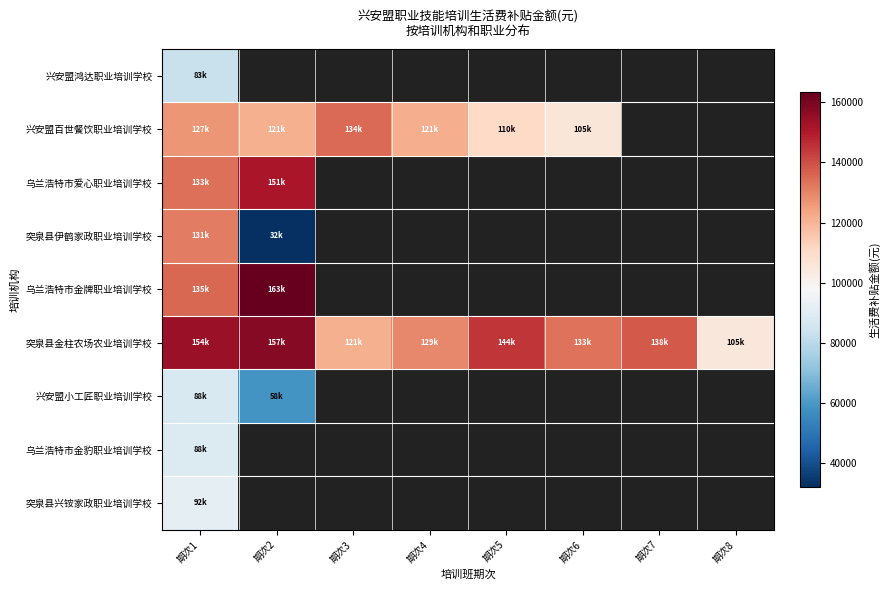

At which label does 突泉县伊鹤家政职业培训学校 reach its peak?

期次1